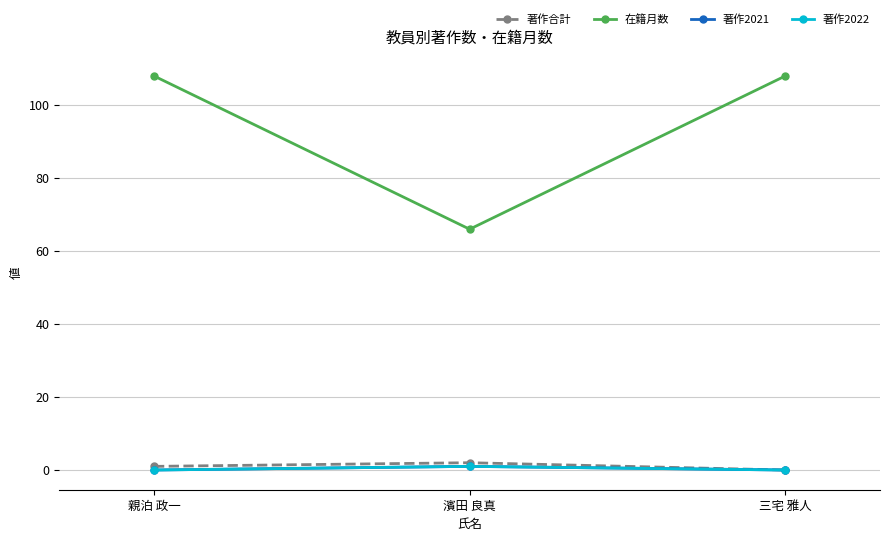

Which series has the largest total across all categories?

在籍月数